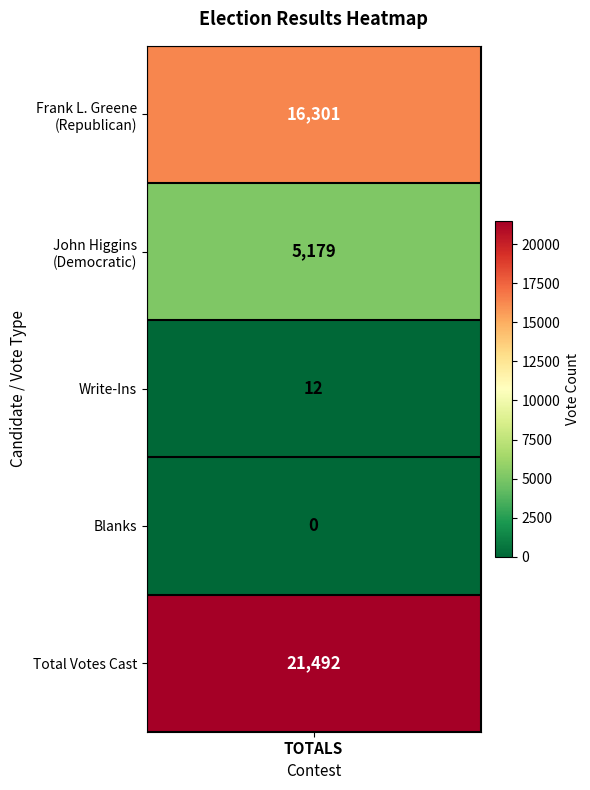

Which label corresponds to the smallest value in the chart?

Blanks